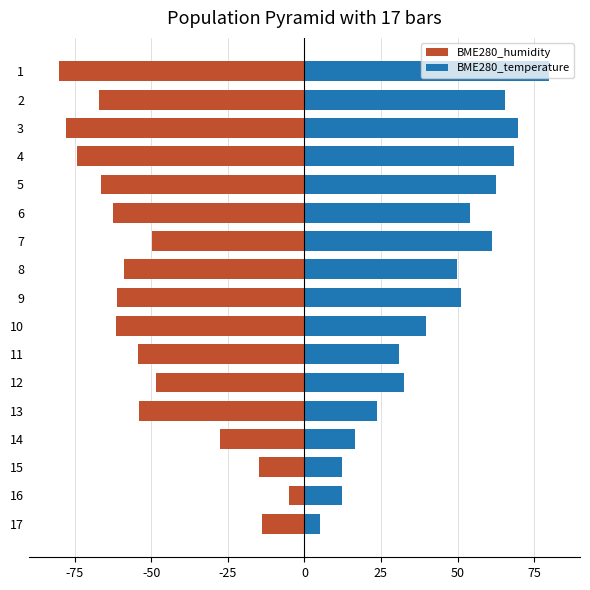

Is the value of BME280_humidity at 5 greater than the value of BME280_temperature at 8?

No